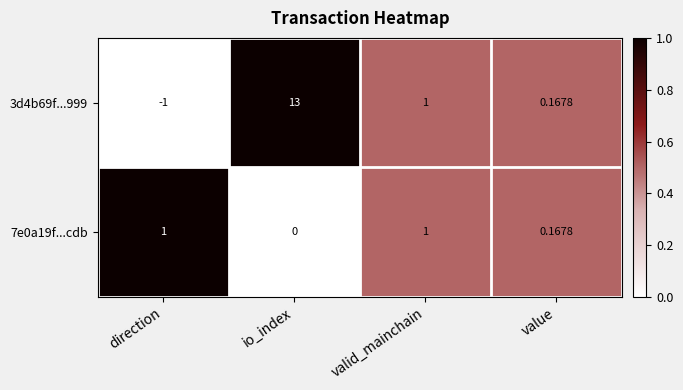

At which category is the sum across all series the highest?

io_index